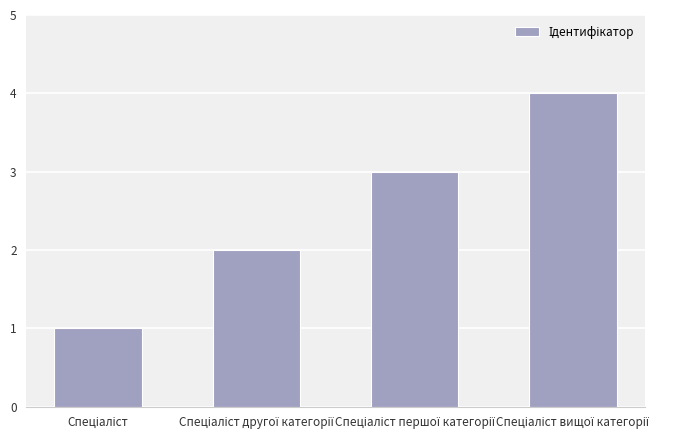

What is the maximum value shown in the chart?

4